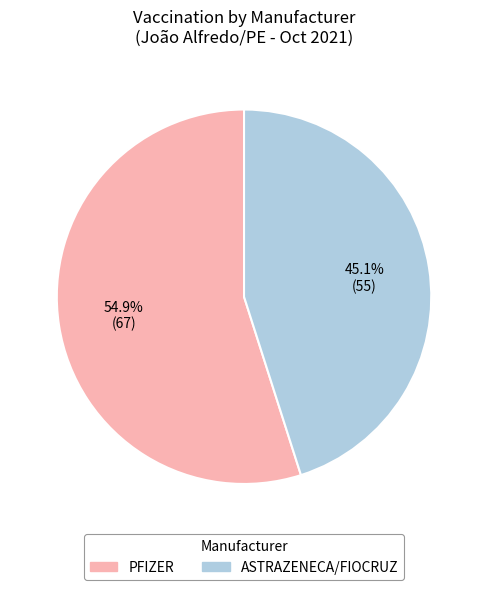

What is the smallest slice in the pie chart?

ASTRAZENECA/FIOCRUZ